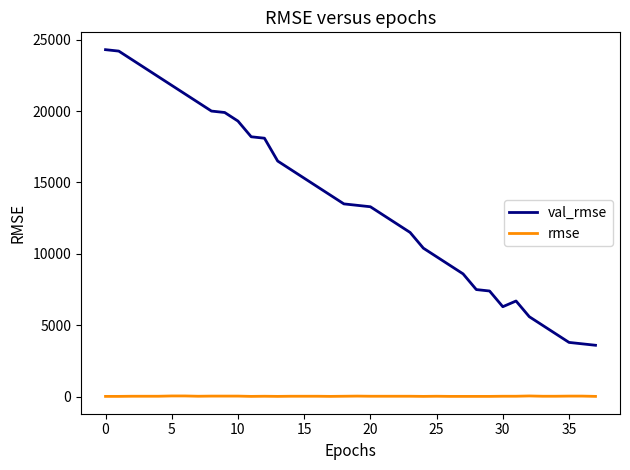

True or false: rmse and val_rmse cross at least once.

False